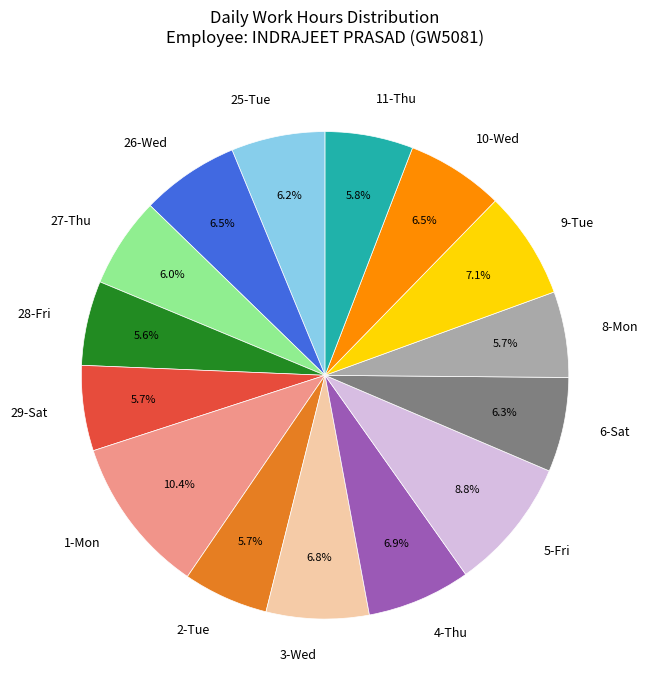

Does 10-Wed represent more than half of the total?

No